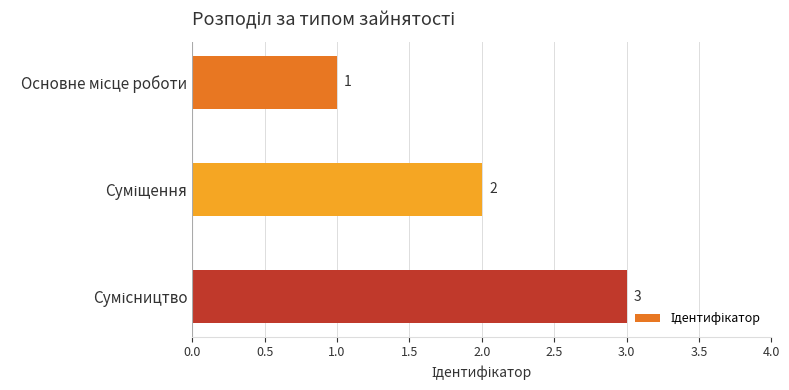

What is the greatest value displayed?

3